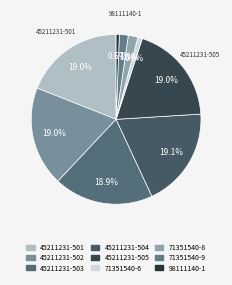

True or false: 98111140-1 accounts for 10% of the total.

False